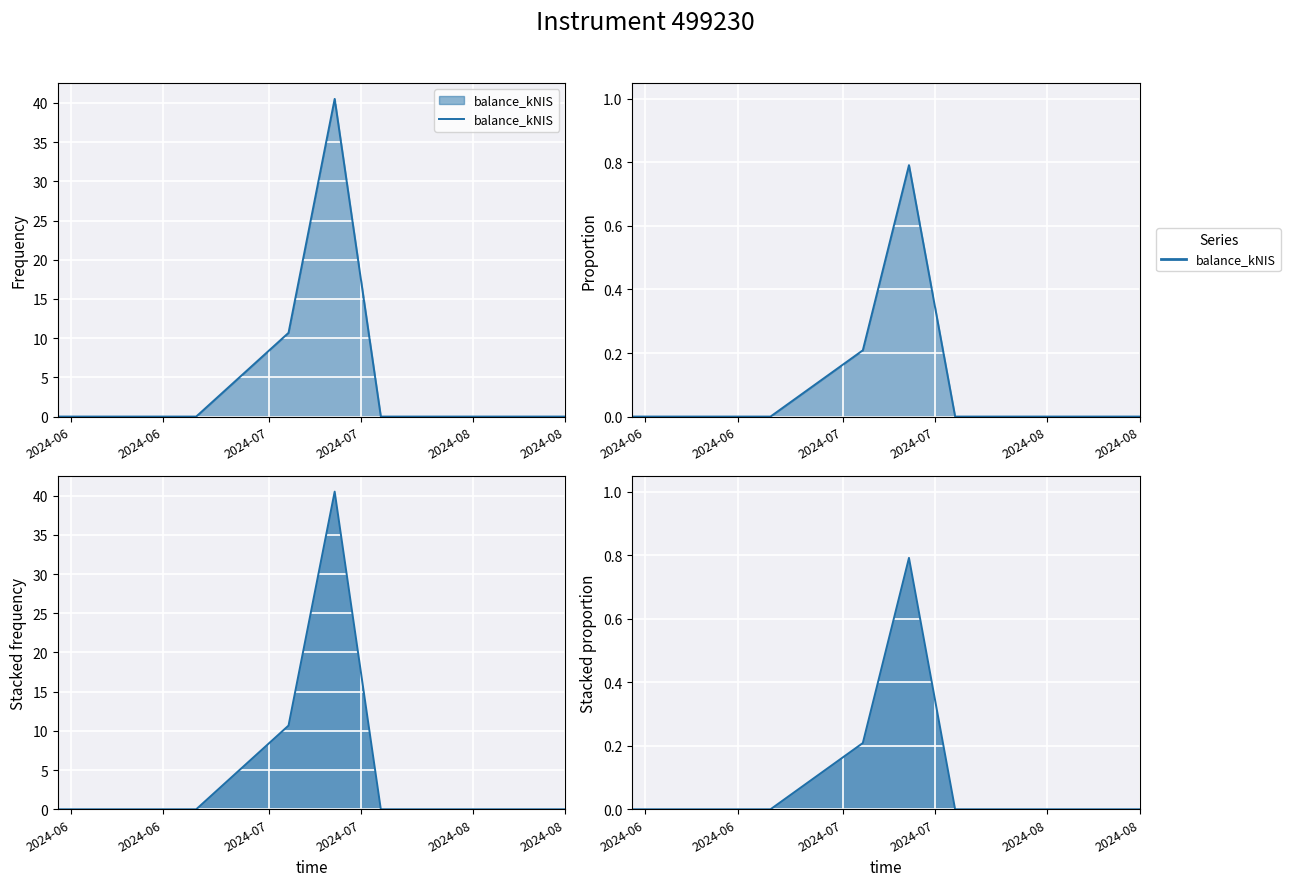

How many lines are shown in the chart?

1